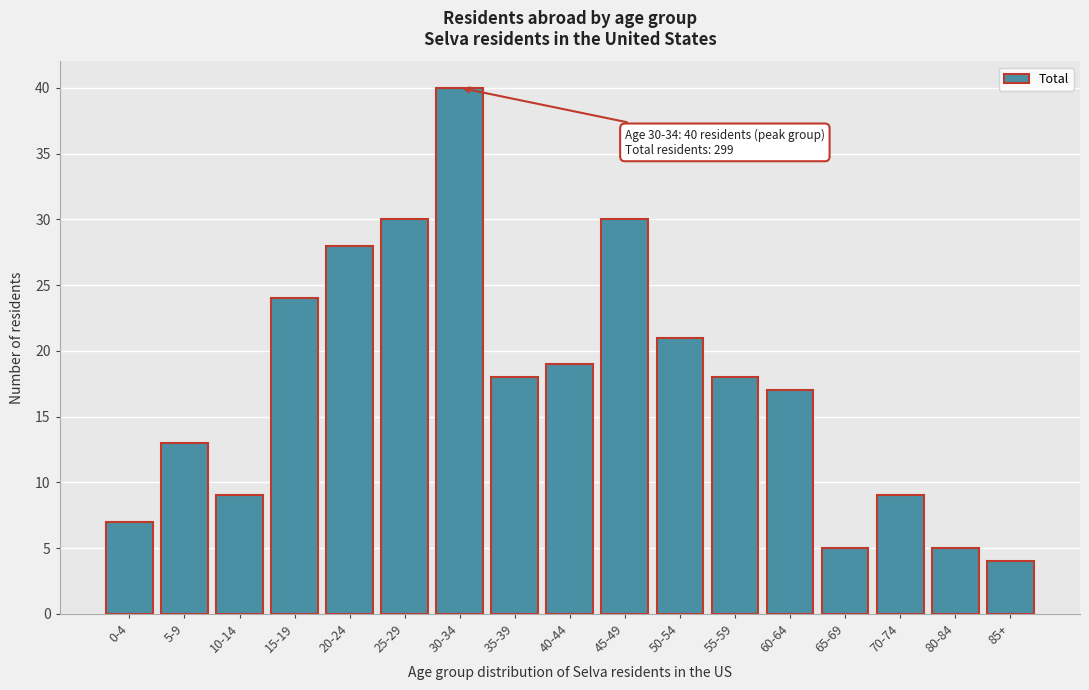

Reading left to right, list all the values displayed in this chart.

0-4=7	5-9=13	10-14=9	15-19=24	20-24=28	25-29=30	30-34=40	35-39=18	40-44=19	45-49=30	50-54=21	55-59=18	60-64=17	65-69=5	70-74=9	80-84=5	85+=4